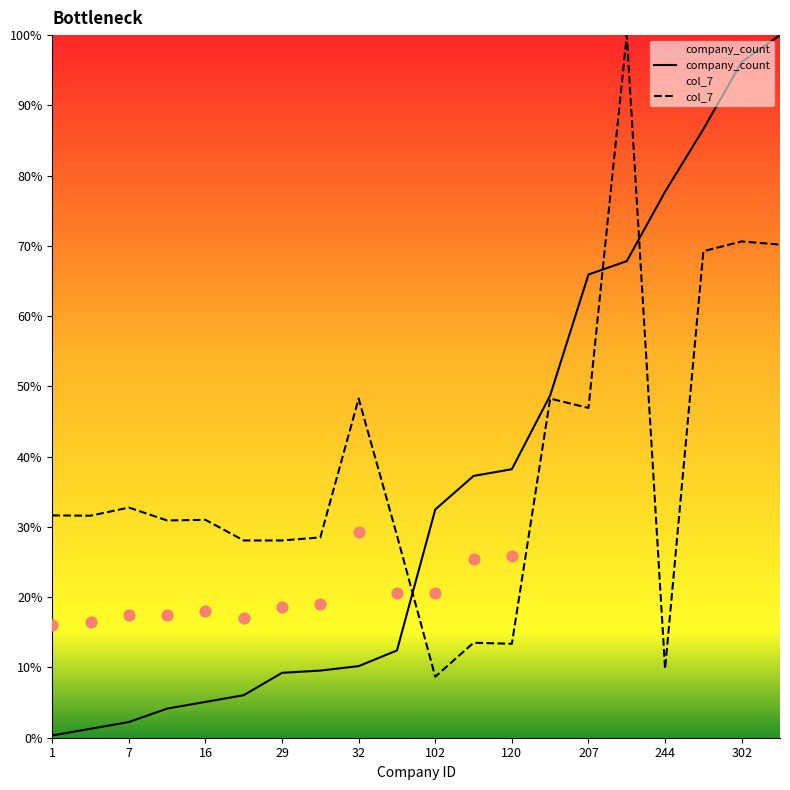

Which series has the largest total across all categories?

col_7_values